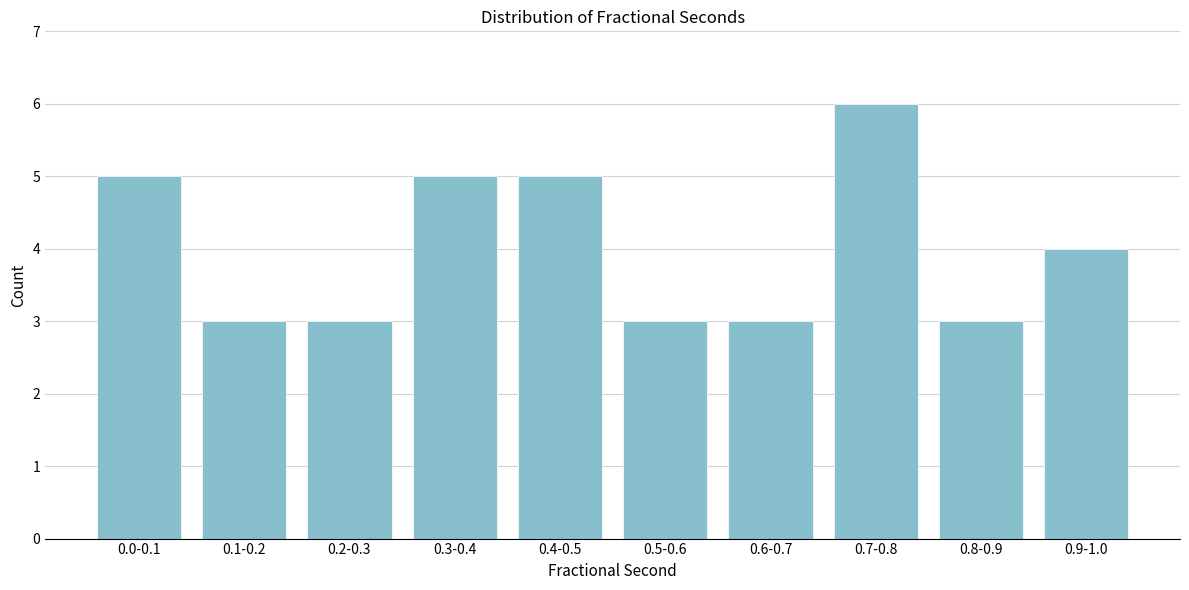

Reading left to right, transcribe all the data shown in this chart.

0.0-0.1=5	0.1-0.2=3	0.2-0.3=3	0.3-0.4=5	0.4-0.5=5	0.5-0.6=3	0.6-0.7=3	0.7-0.8=6	0.8-0.9=3	0.9-1.0=4